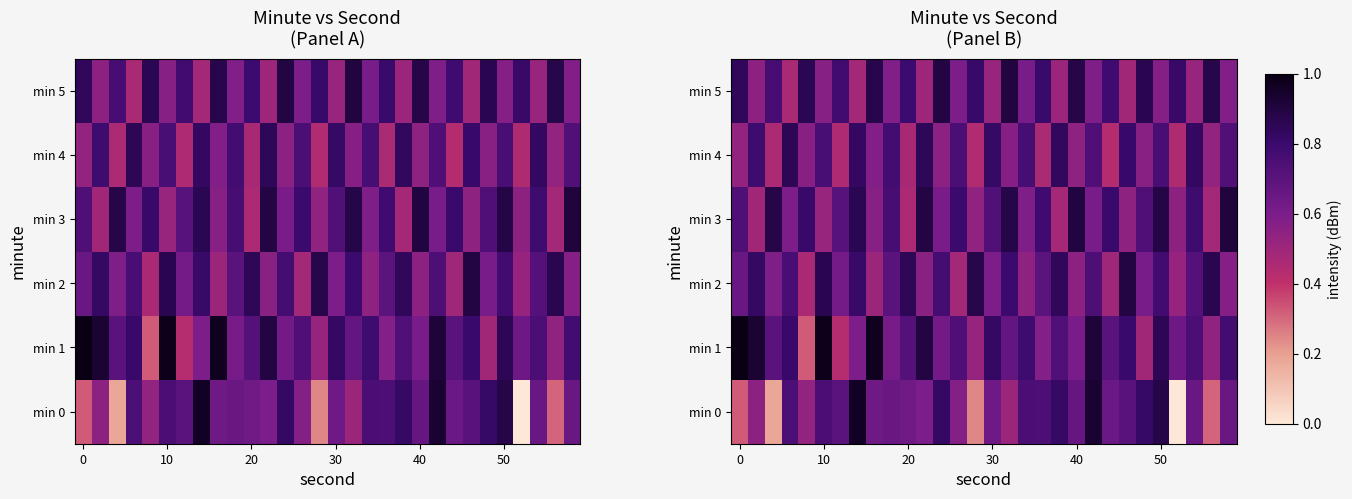

At which category is the sum across all series the highest?

50